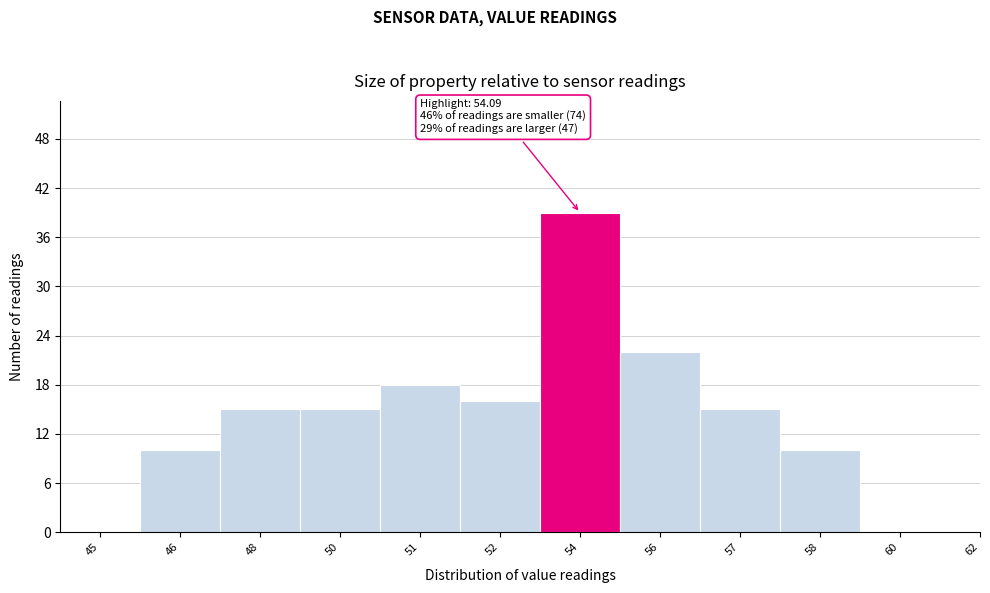

Reading left to right, extract all data points from this chart.

45=0	46=10	48=15	50=15	51=18	52=16	54=39	56=22	57=15	58=10	60=0	62=0